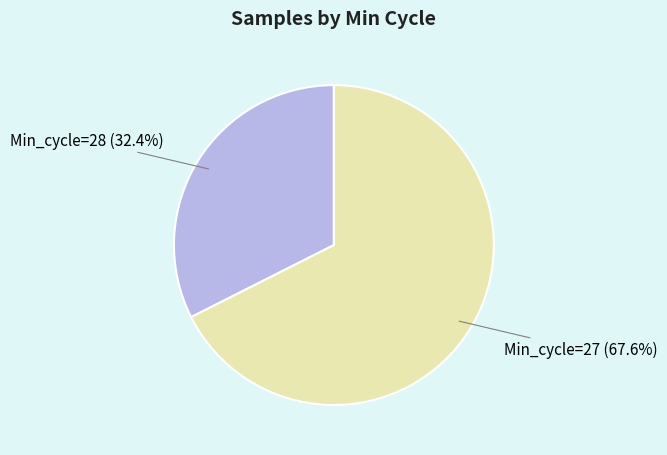

Is there any slice that represents more than half of the pie?

Yes